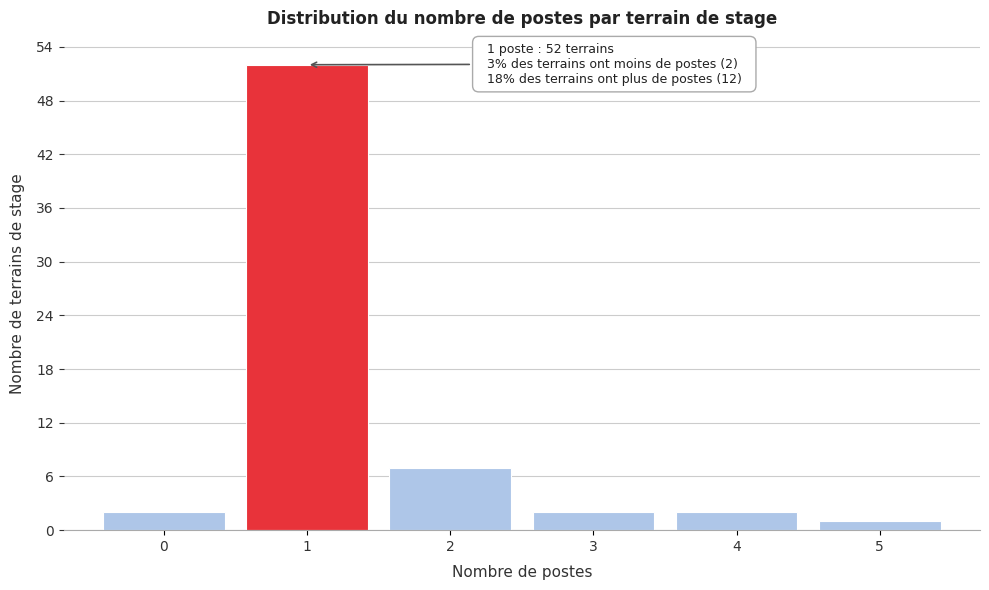

Over which range of the x-axis is the bar tallest?

0.5 to 1.5